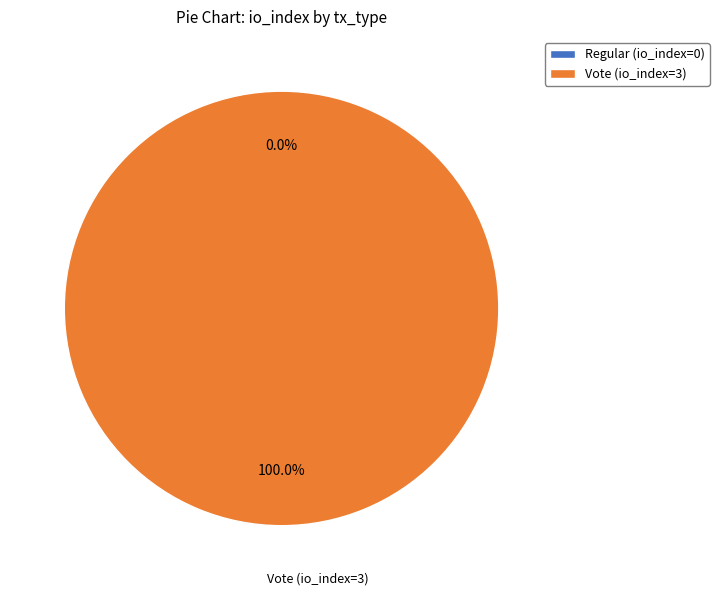

What percentage do Regular (io_index=0) and Vote (io_index=3) together represent?

100.0%